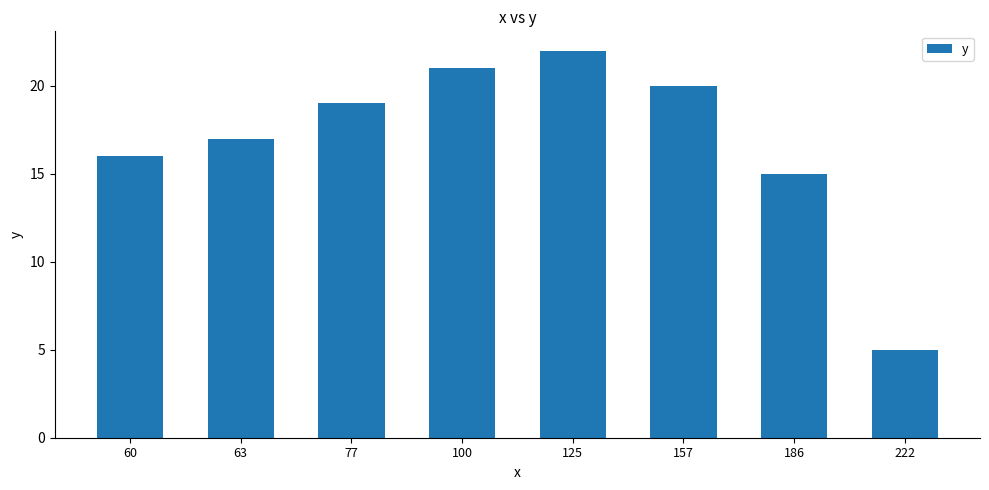

How many bars are there in total?

8